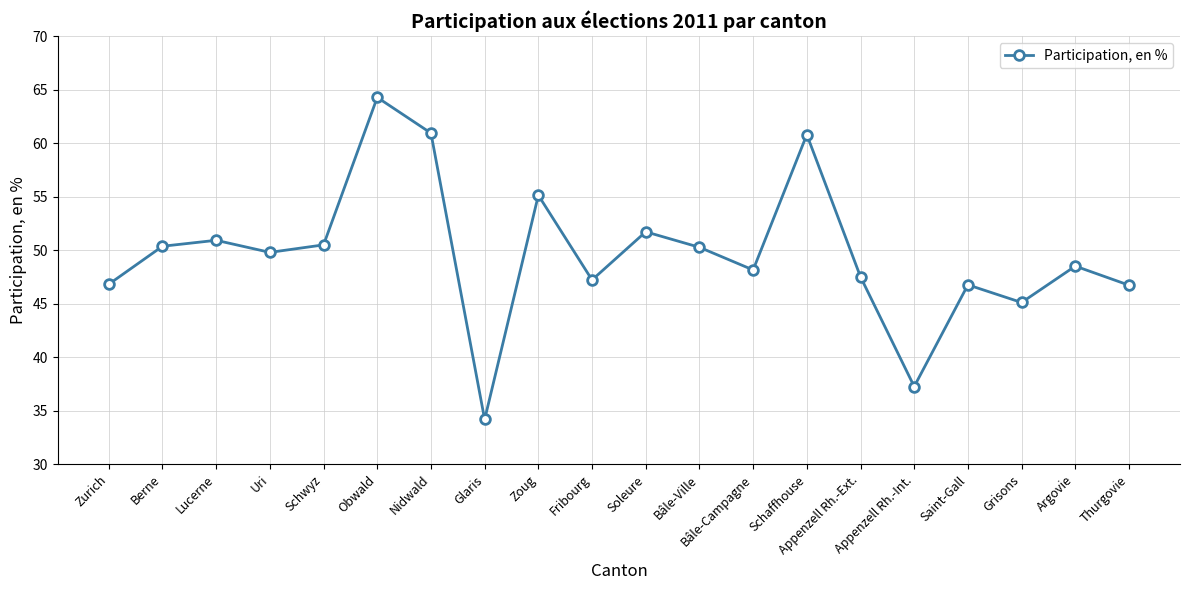

How many points are lower than both their immediate neighbors (excluding endpoints)?

6